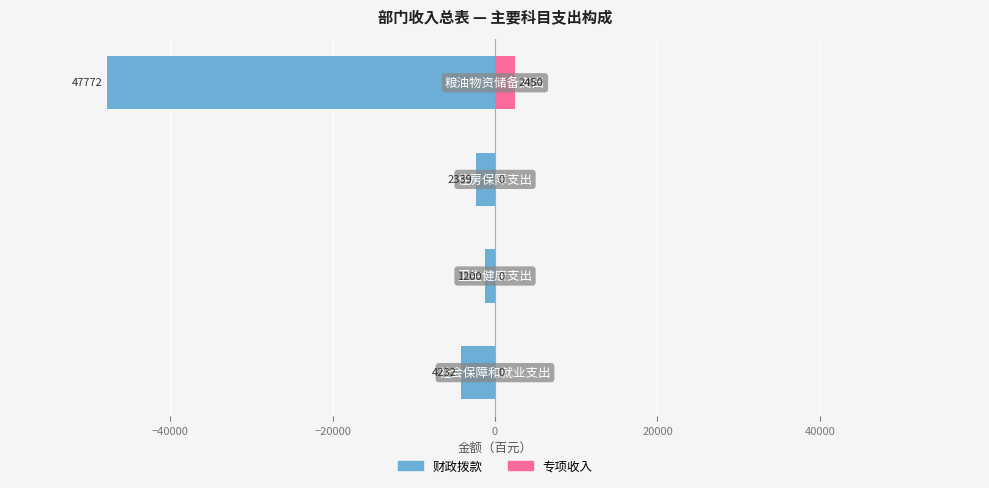

What is the difference between the second highest and second lowest values in the 财政拨款 series?

1893